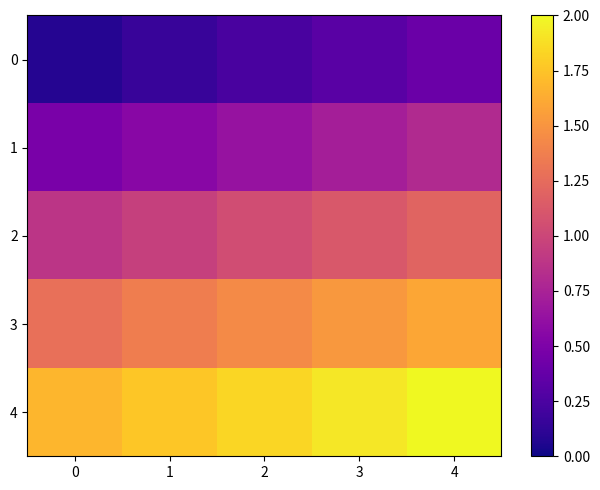

What is the spread (max minus min) of values at 1?

1.6